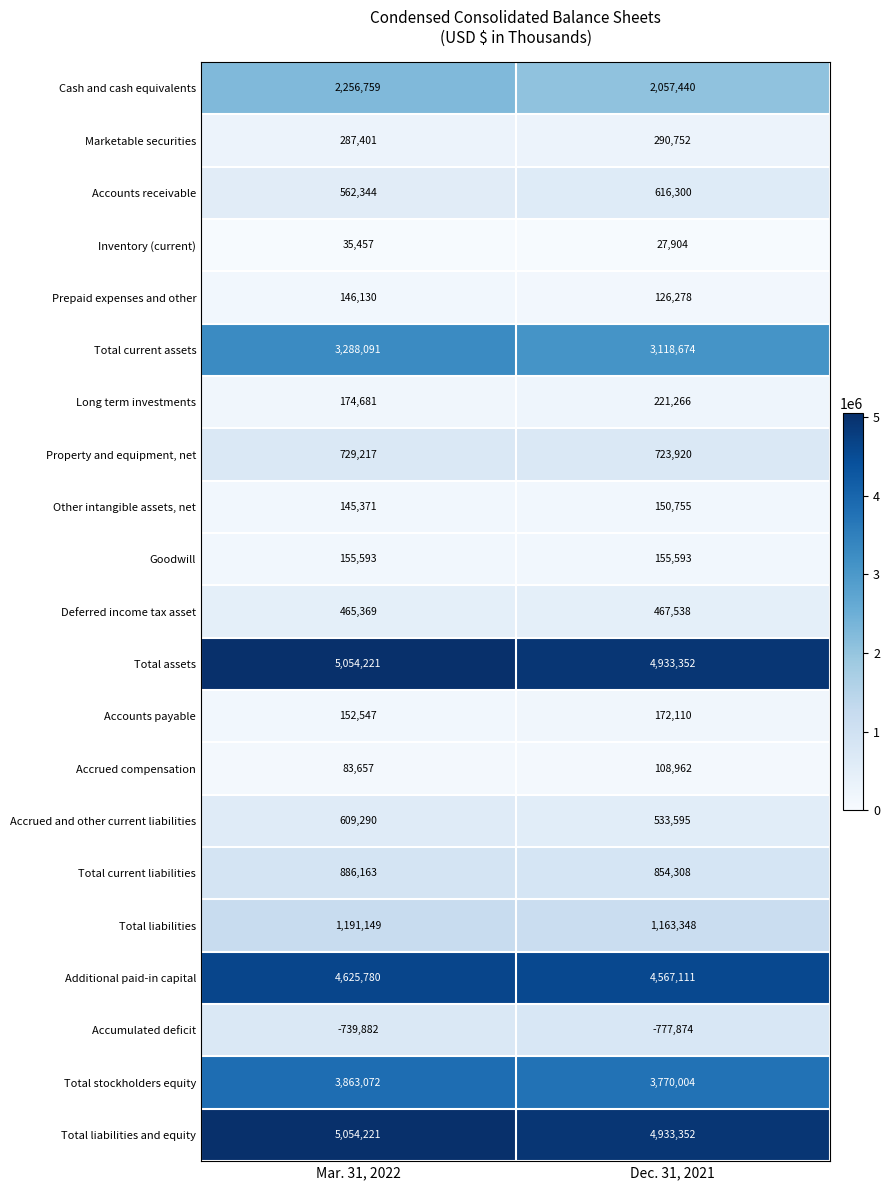

Is the value of Property and equipment, net at Mar. 31, 2022 greater than the value of Total liabilities and equity at Dec. 31, 2021?

No